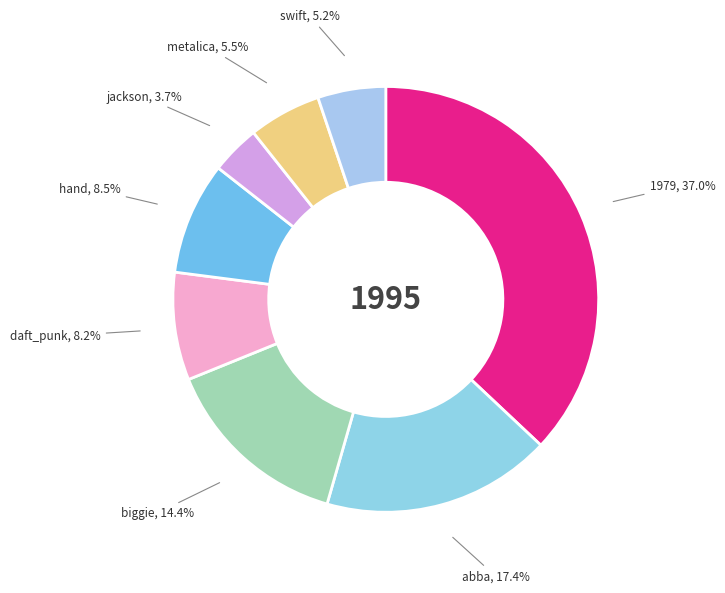

Approximately how many times larger is the value at swift compared to 1979?

0.1